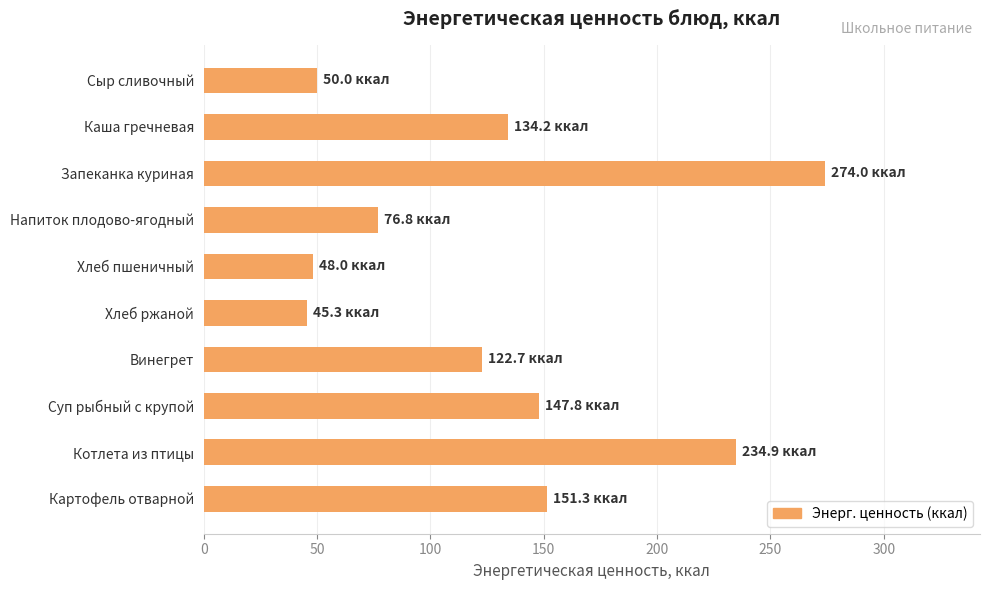

What is the change in value from Хлеб пшеничный to Винегрет?

+74.7